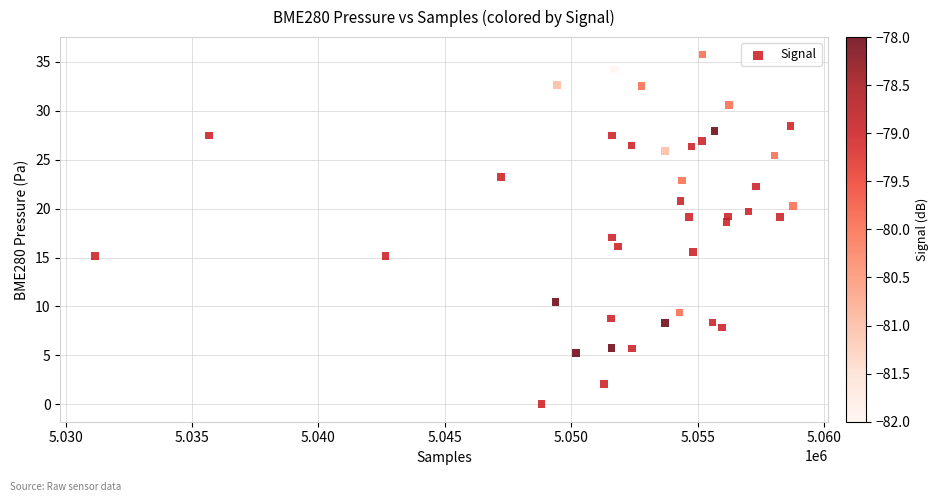

What is the range of X values (max minus min)?

27597.0